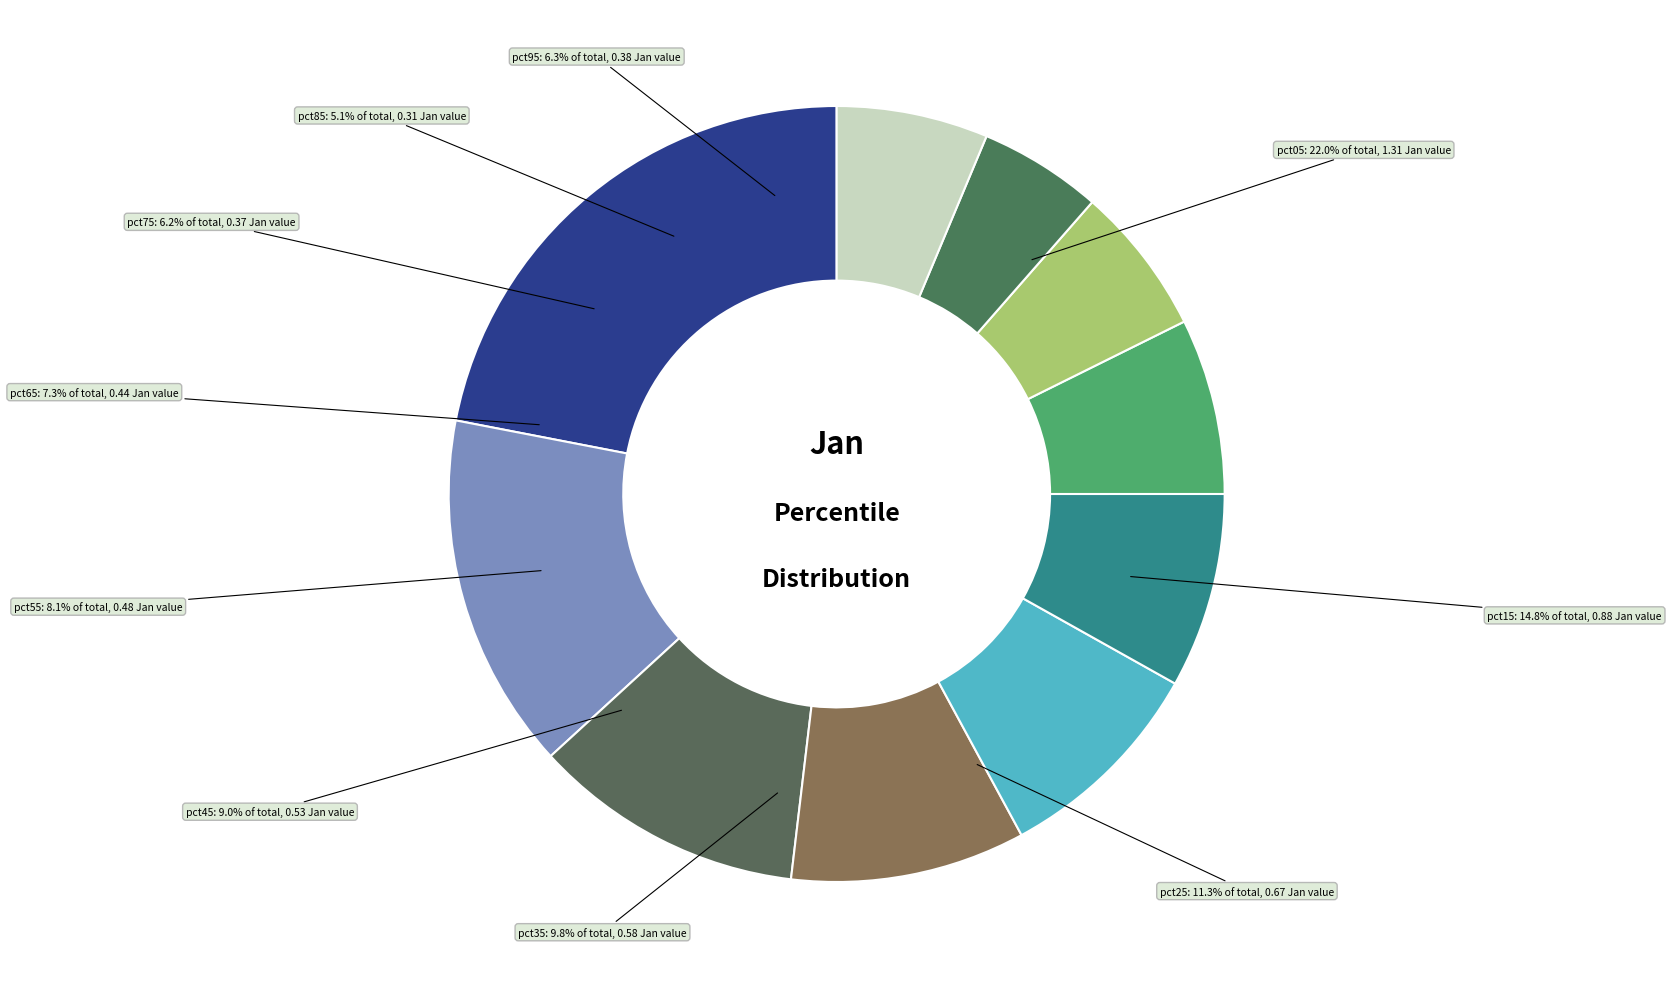

Do pct95 and pct25 together represent more than half of the pie?

No